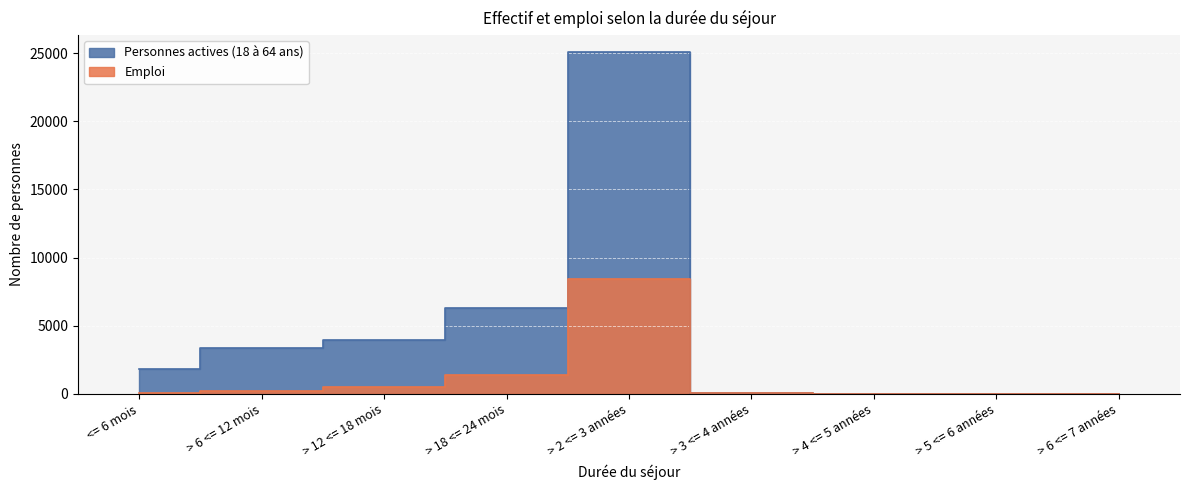

What position from the right is > 18 <= 24 mois?

6